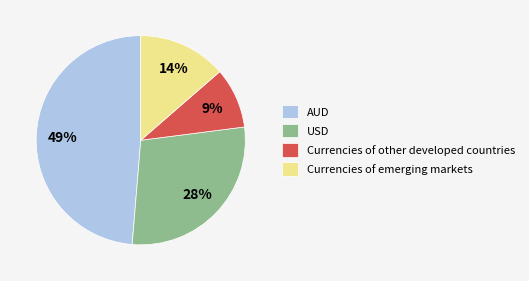

Between Currencies of other developed countries and USD, which is larger?

USD